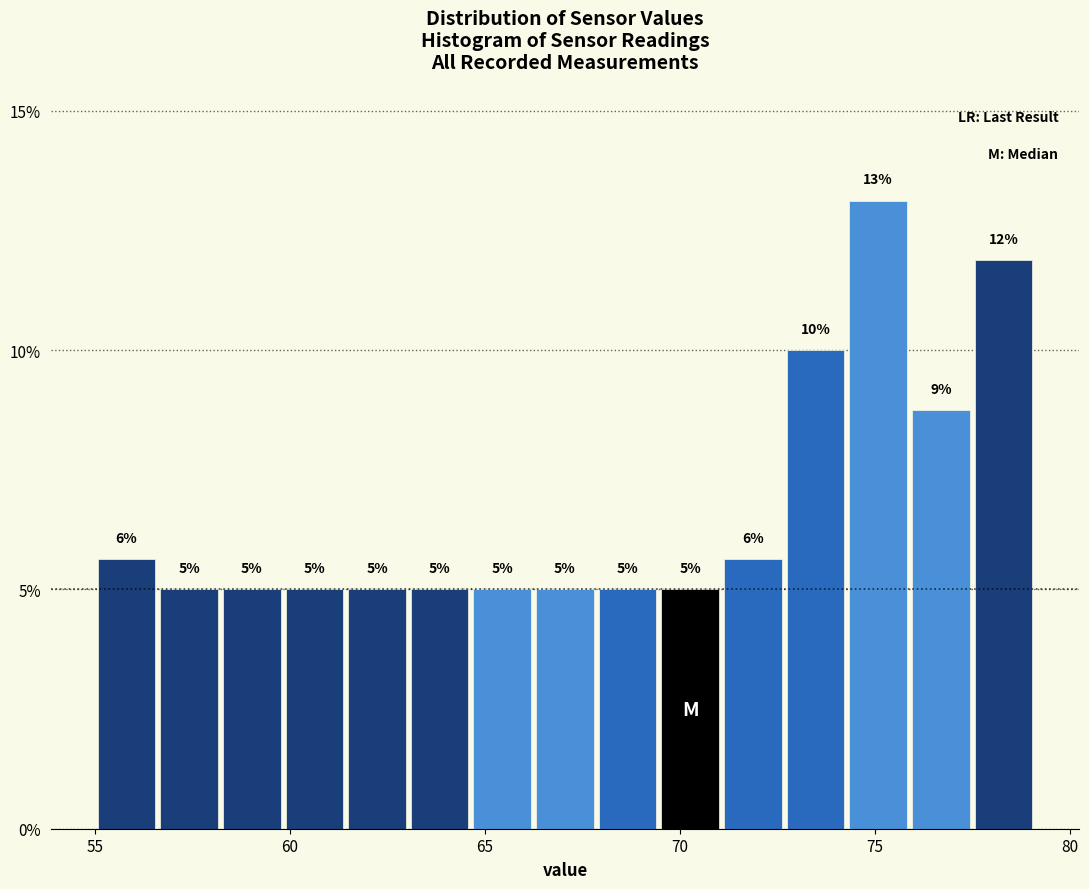

Read against the x-axis, roughly where is the centre of the tallest bar?

75.0